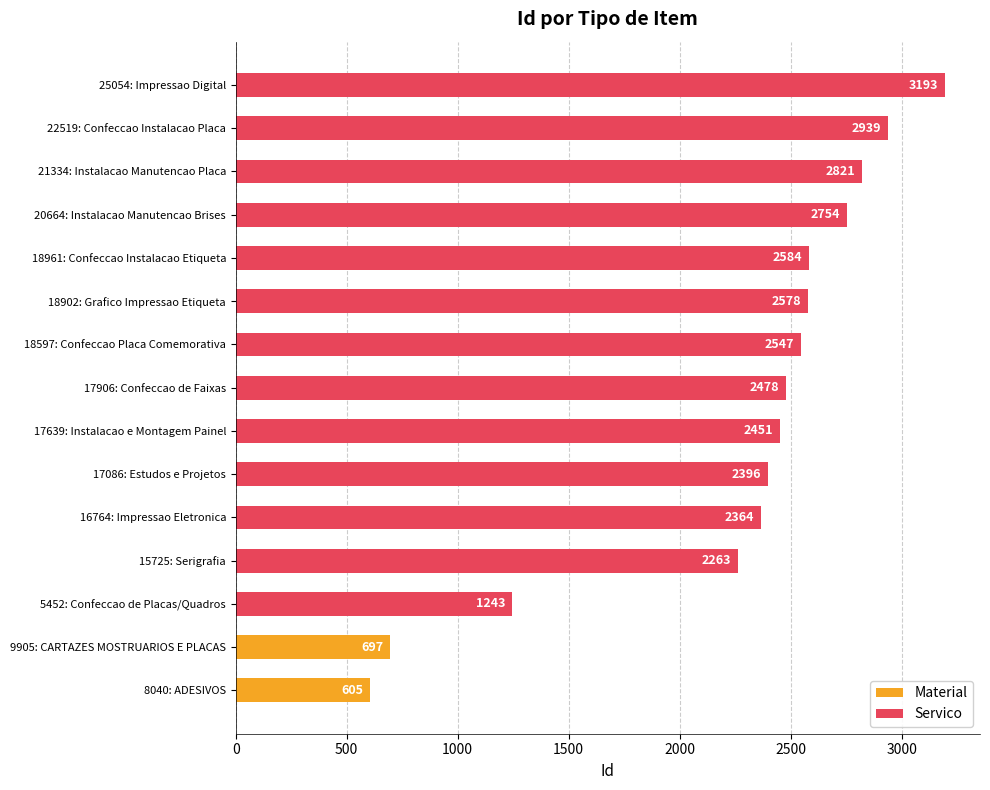

Rank the categories by Servico value from lowest to highest.

5452: Confeccao de Placas/Quadros, 15725: Serigrafia, 16764: Impressao Eletronica, 17086: Estudos e Projetos, 17639: Instalacao e Montagem Painel, 17906: Confeccao de Faixas, 18597: Confeccao Placa Comemorativa, 18902: Grafico Impressao Etiqueta, 18961: Confeccao Instalacao Etiqueta, 20664: Instalacao Manutencao Brises, 21334: Instalacao Manutencao Placa, 22519: Confeccao Instalacao Placa, 25054: Impressao Digital